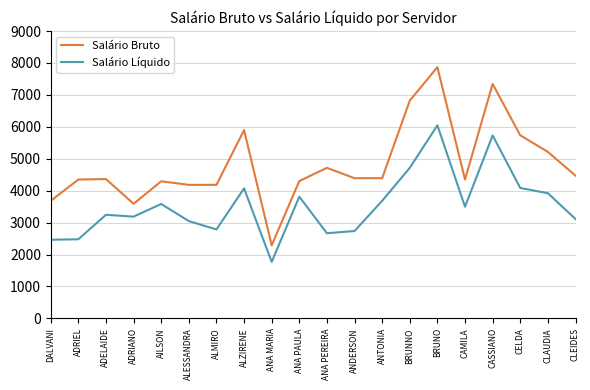

What is the difference between the Salário Bruto values at ALZIRENE and ANTONIA?

1506.4